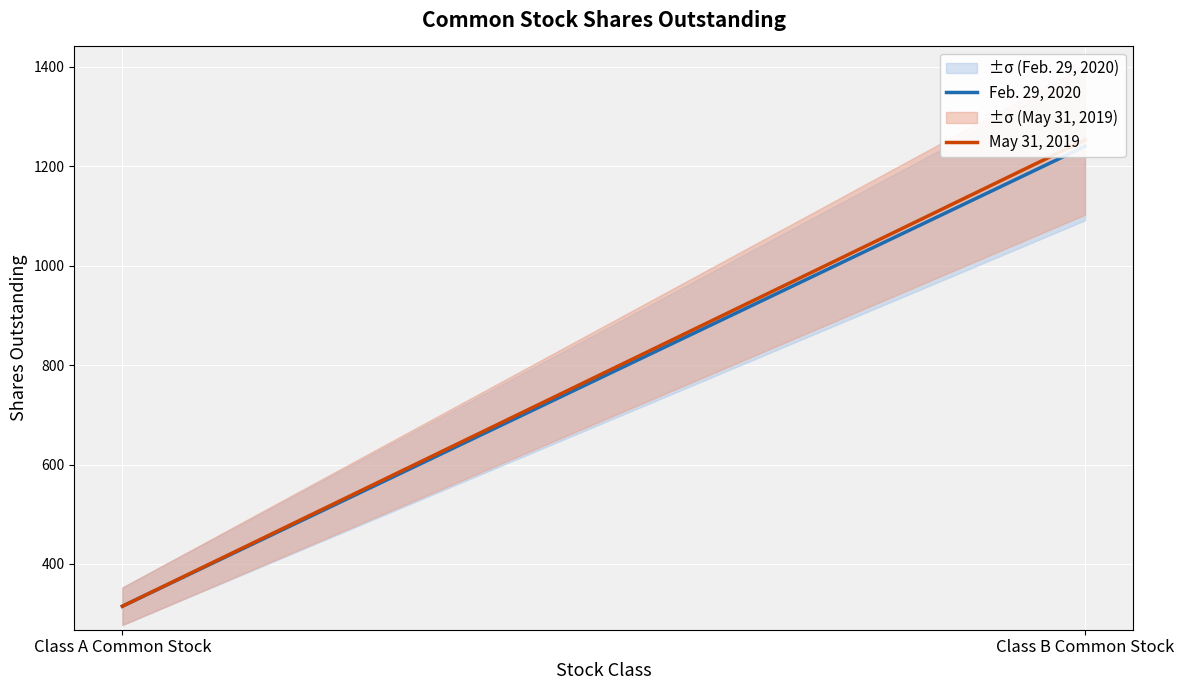

What is the average value of the May 31, 2019 series?

784